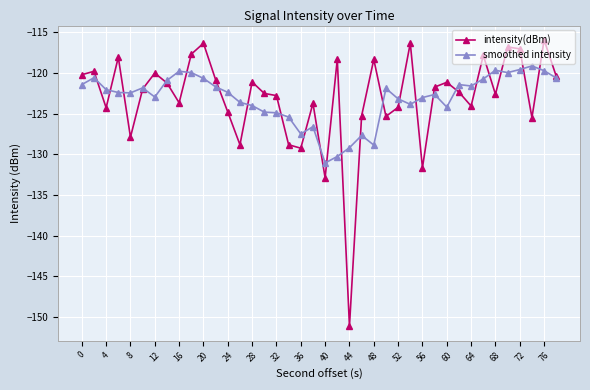

List the series in order of their peak value, lowest first.

smoothed intensity, intensity(dBm)